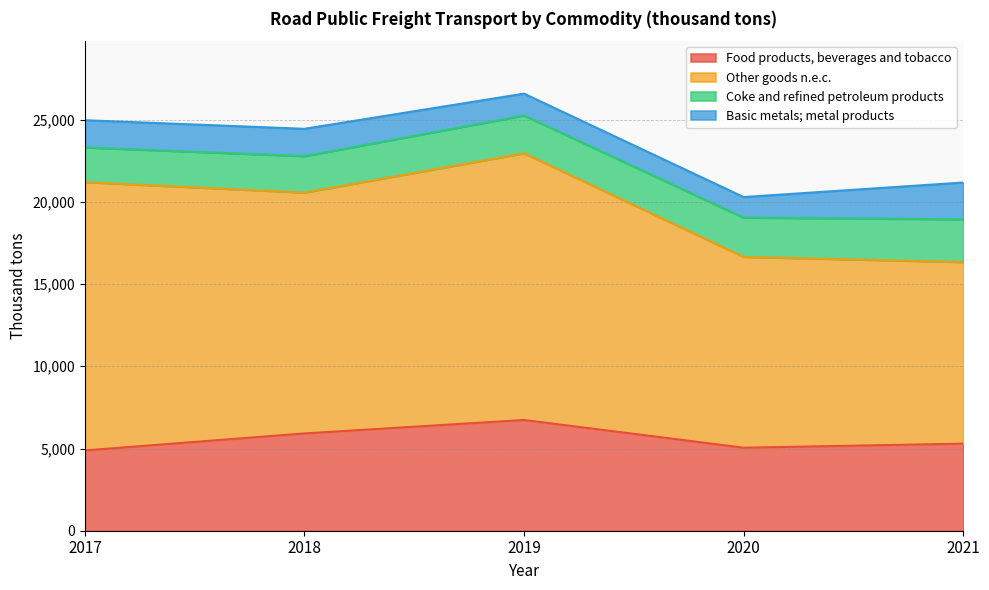

What is the difference between the Basic metals; metal products values at 2018 and 2017?

8